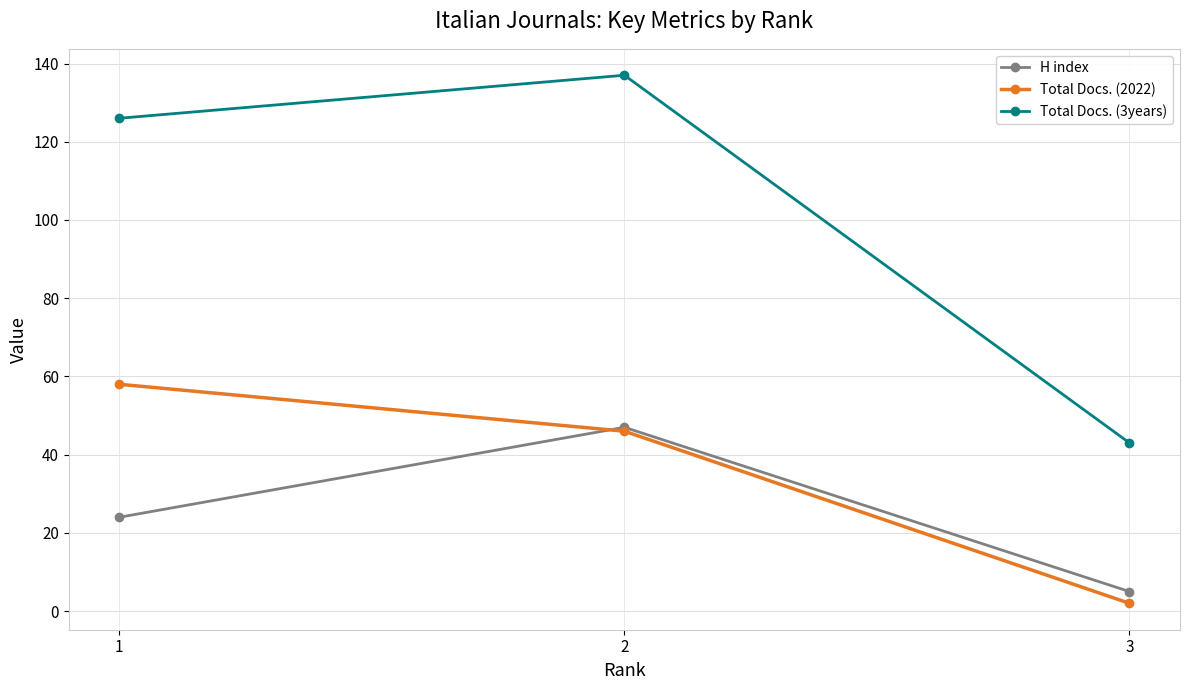

Which series has the widest spread of values?

Total Docs. (3years)